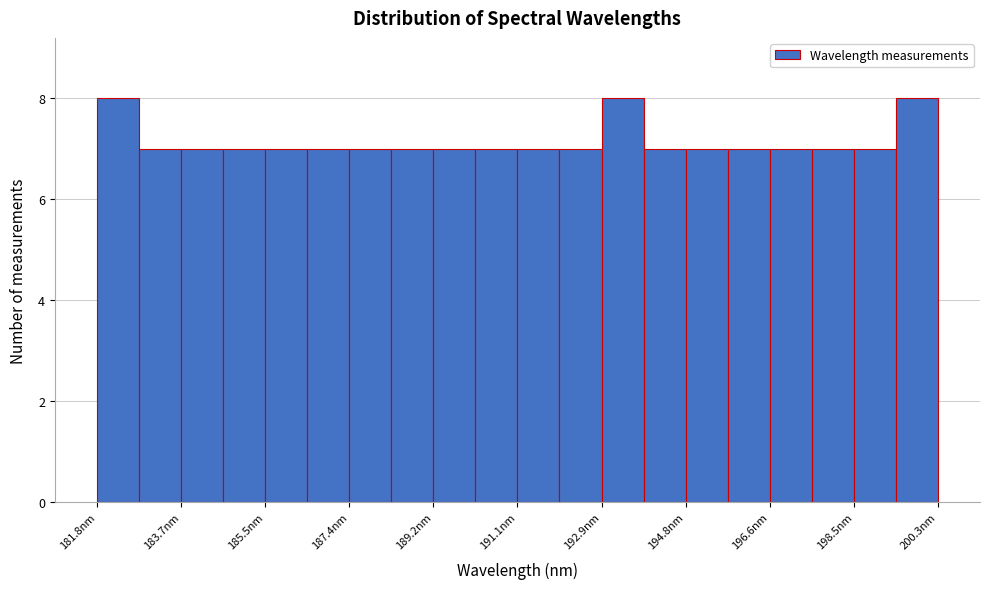

Reading left to right, transcribe this chart: for each bar, give the range it covers on the x-axis and its height. Neither the bar edges nor the heights are printed on the chart, so give them approximately, as read against the axes.

181.8 to 182.8: 8
182.8 to 183.6: 7
183.6 to 184.6: 7
184.6 to 185.6: 7
185.6 to 186.4: 7
186.4 to 187.4: 7
187.4 to 188.4: 7
188.4 to 189.2: 7
189.2 to 190.2: 7
190.2 to 191.0: 7
191.0 to 192.0: 7
192.0 to 193.0: 7
193.0 to 193.8: 8
193.8 to 194.8: 7
194.8 to 195.8: 7
195.8 to 196.6: 7
196.6 to 197.6: 7
197.6 to 198.4: 7
198.4 to 199.4: 7
199.4 to 200.4: 8